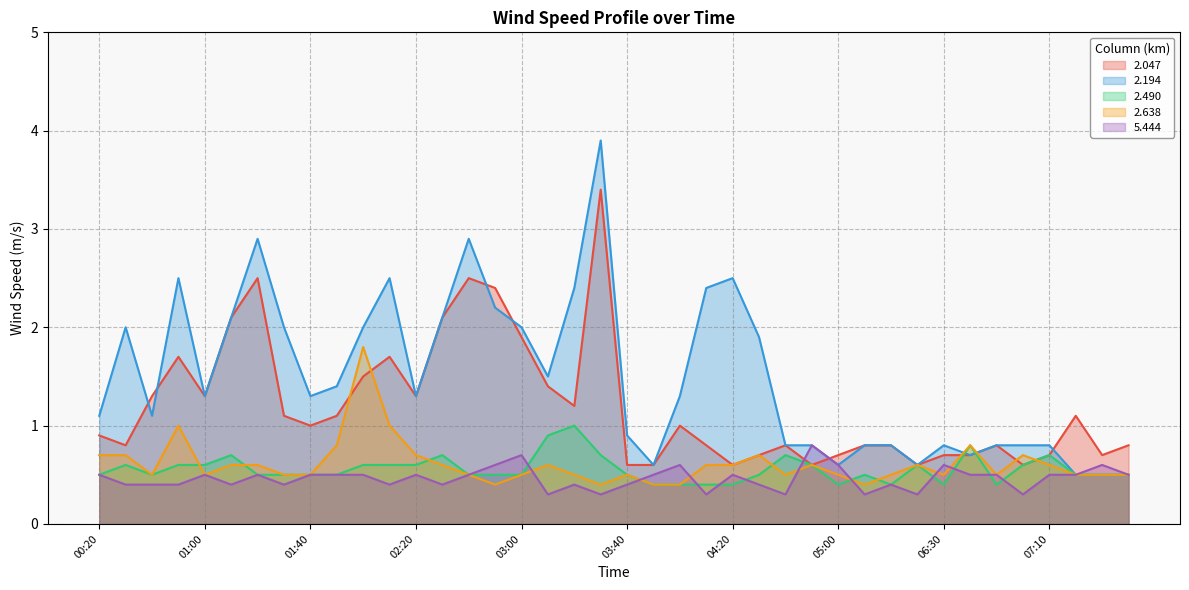

List the series in order of their peak value, lowest first.

5.444, 2.490, 2.638, 2.047, 2.194